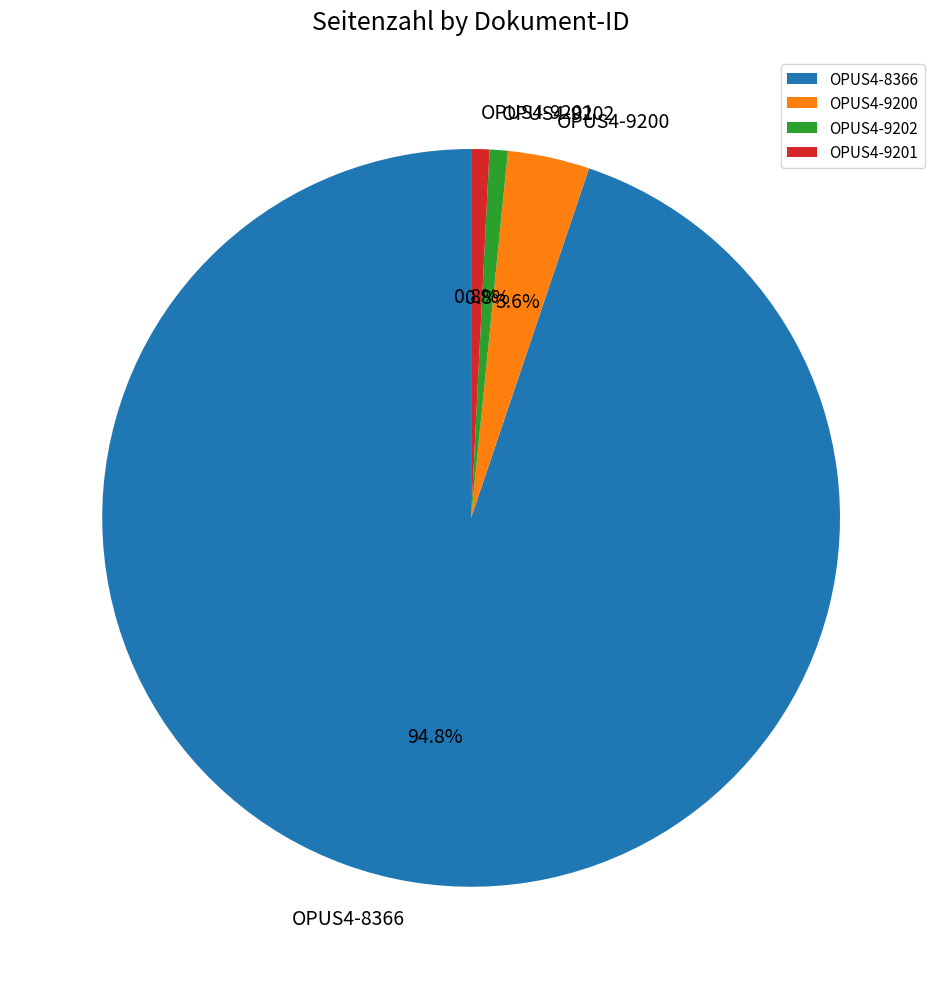

To the nearest percent, what is the combined percentage of OPUS4-9200 and OPUS4-9202?

4%